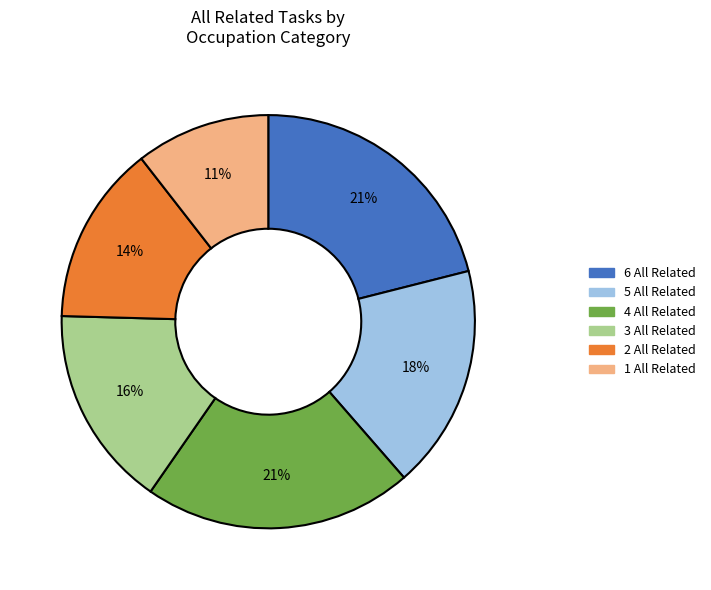

What percentage is the 3 All Related slice, to the nearest percent?

16%